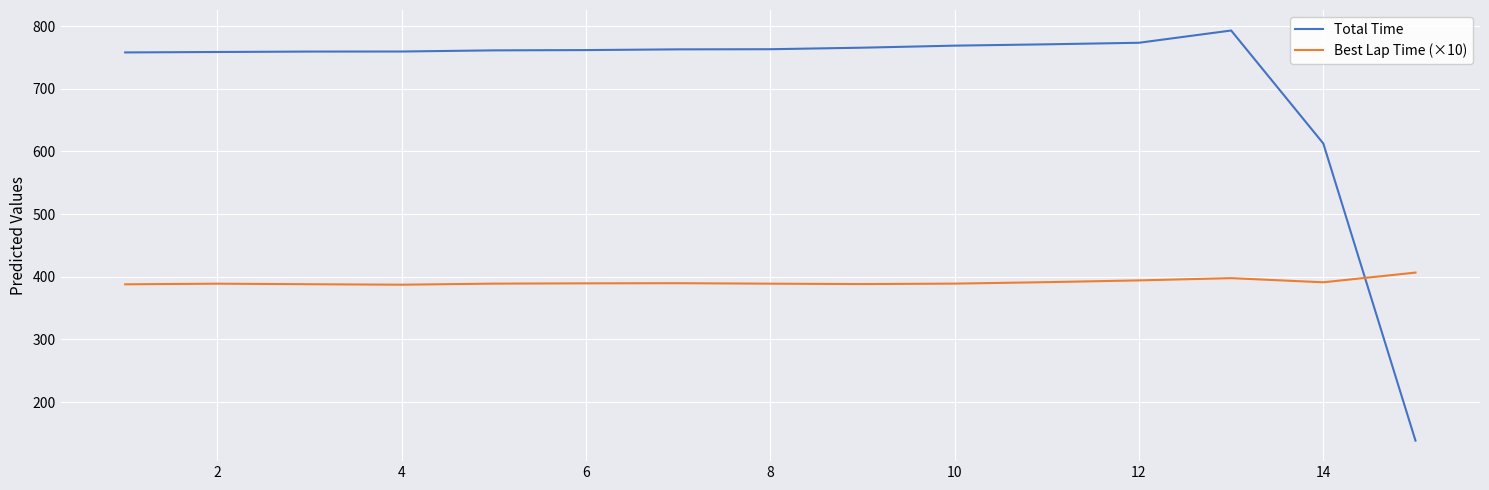

Which series has the largest total across all categories?

Total Time